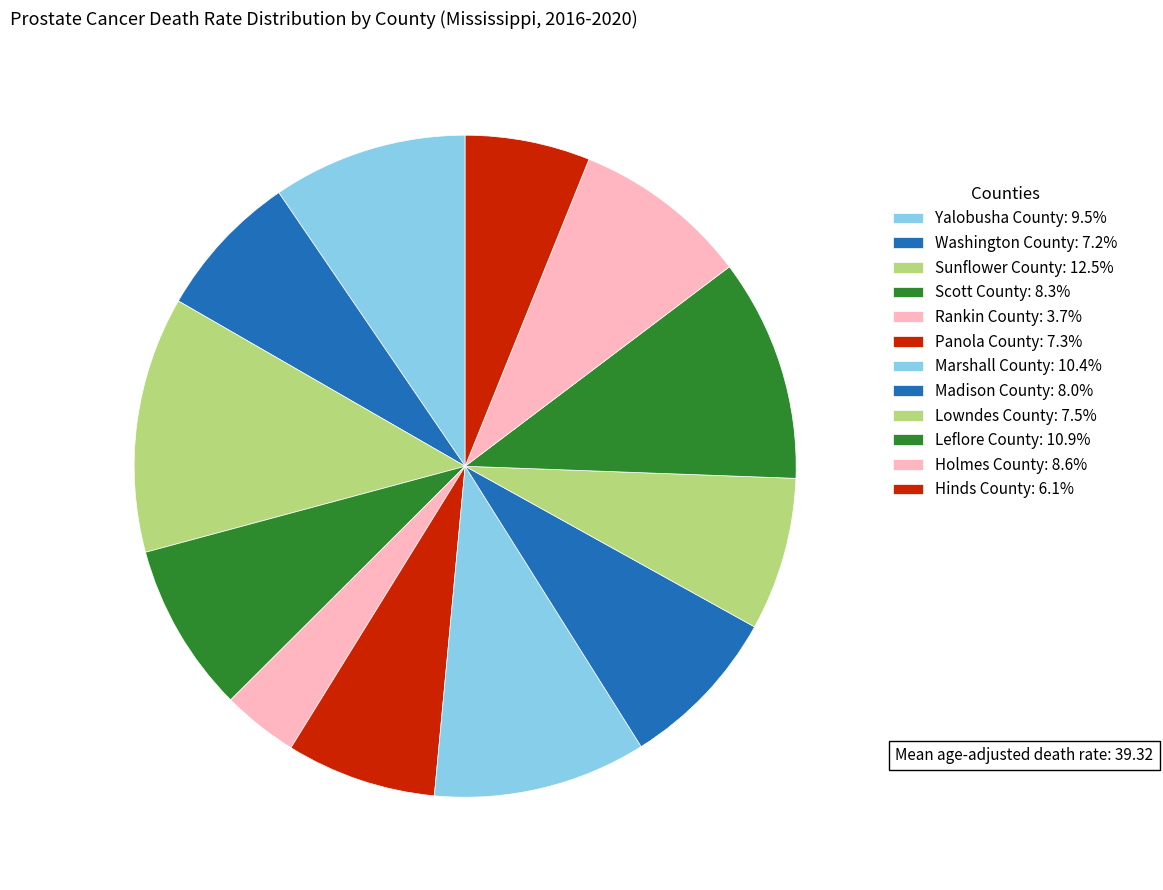

To the nearest percent, what percentage of the pie is Lowndes County?

7%